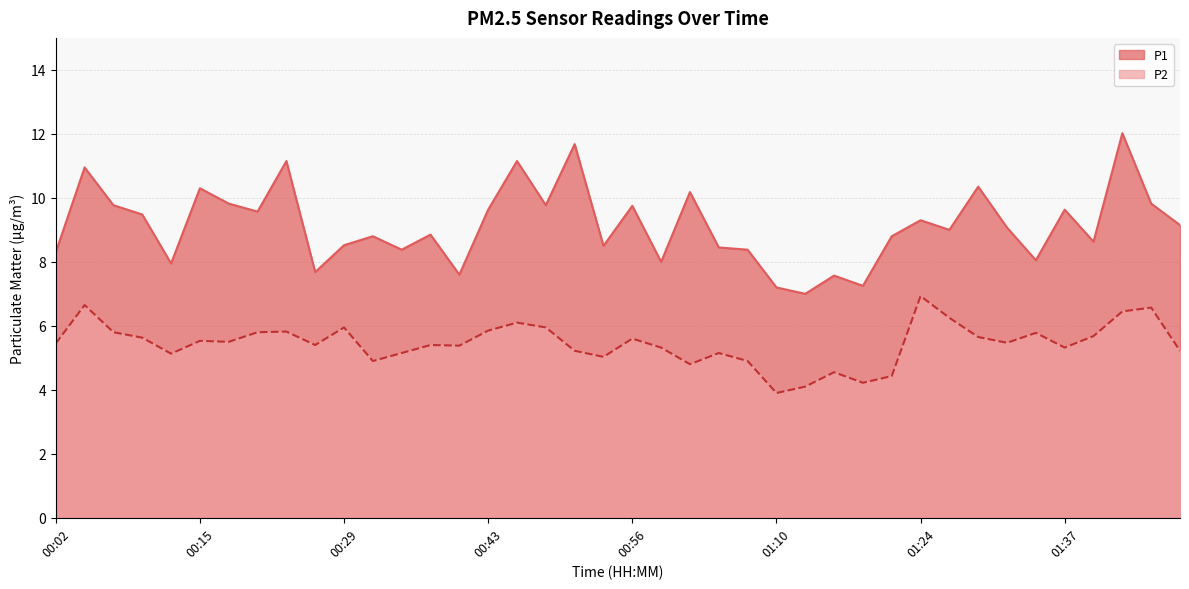

How many interior local valleys does the P1 series have?

13